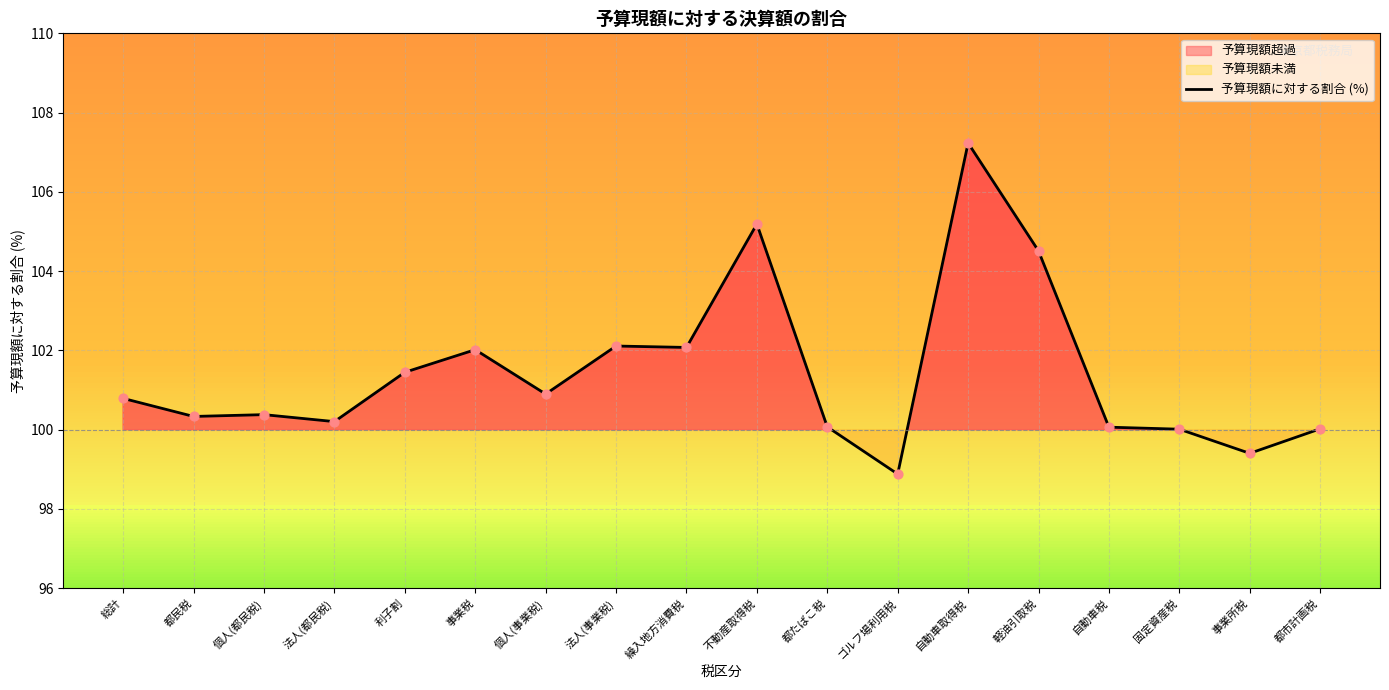

What is the ratio of the value at 法人(都民税) to the value at 自動車税?

1.0